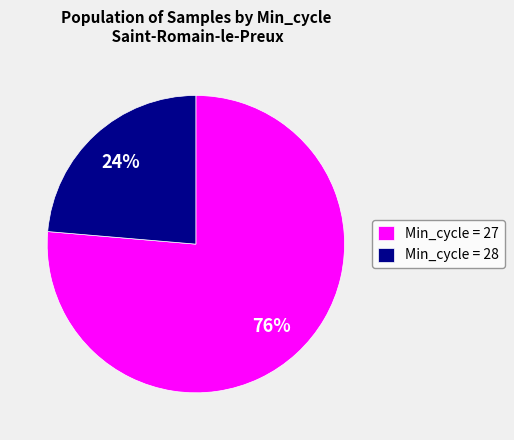

How many segments does this pie chart have?

2